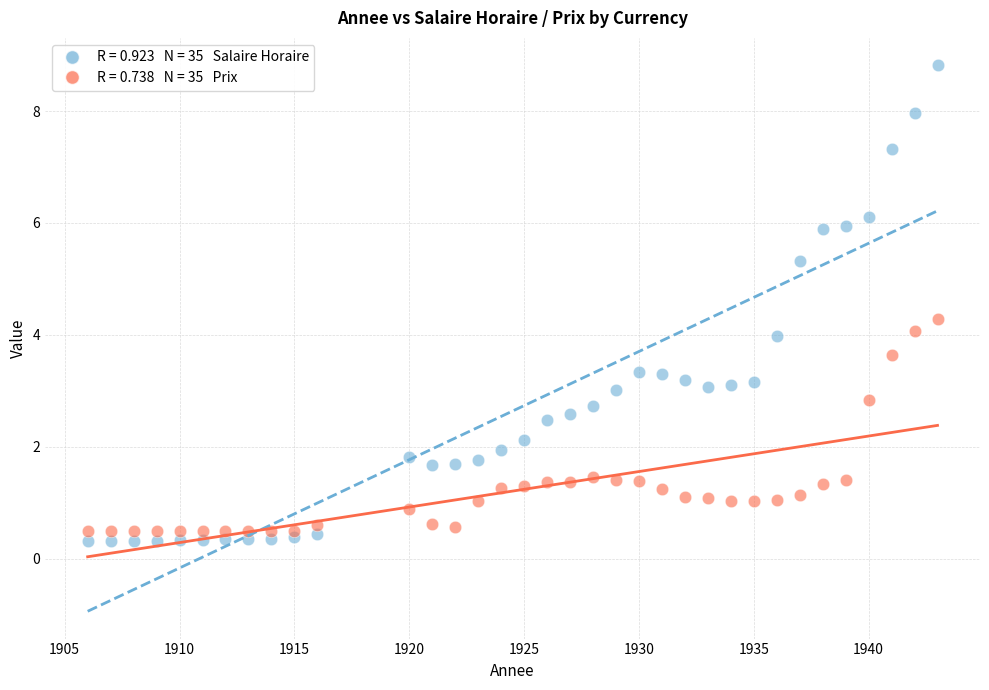

Across all data points, what is the range of Y values (max minus min)?

8.5